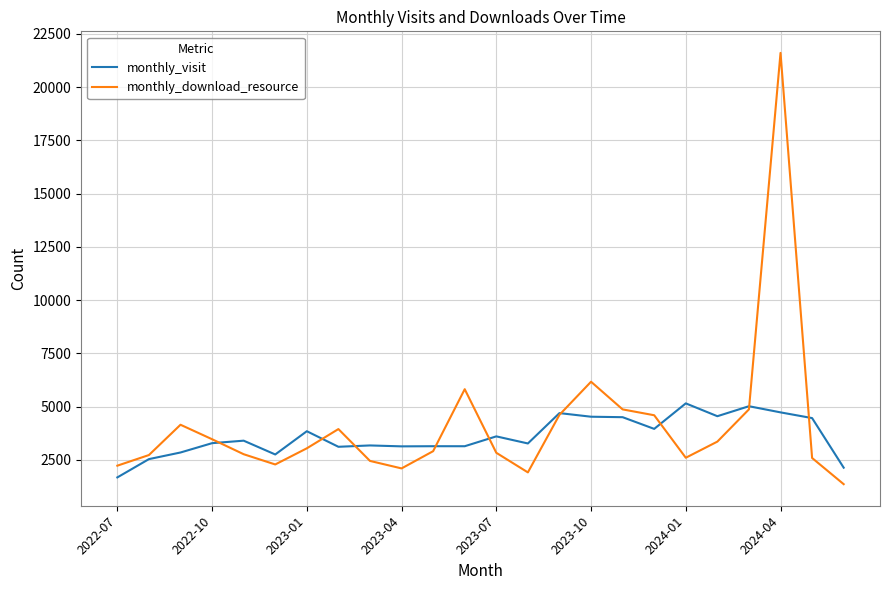

Which series has the largest range (max minus min)?

monthly_download_resource